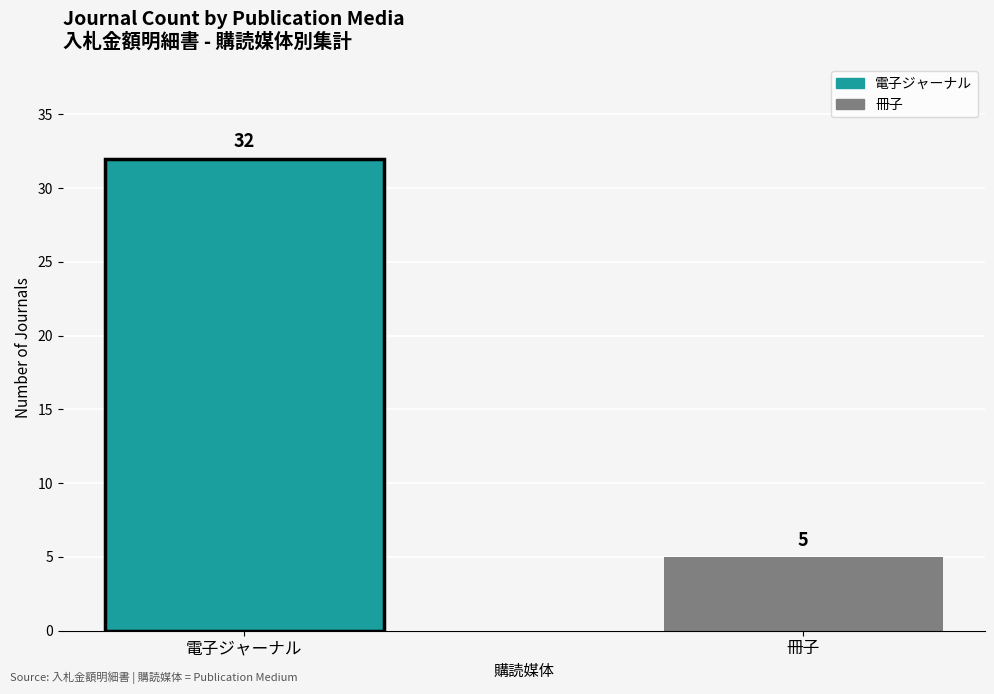

How many distinct data groups are displayed?

1